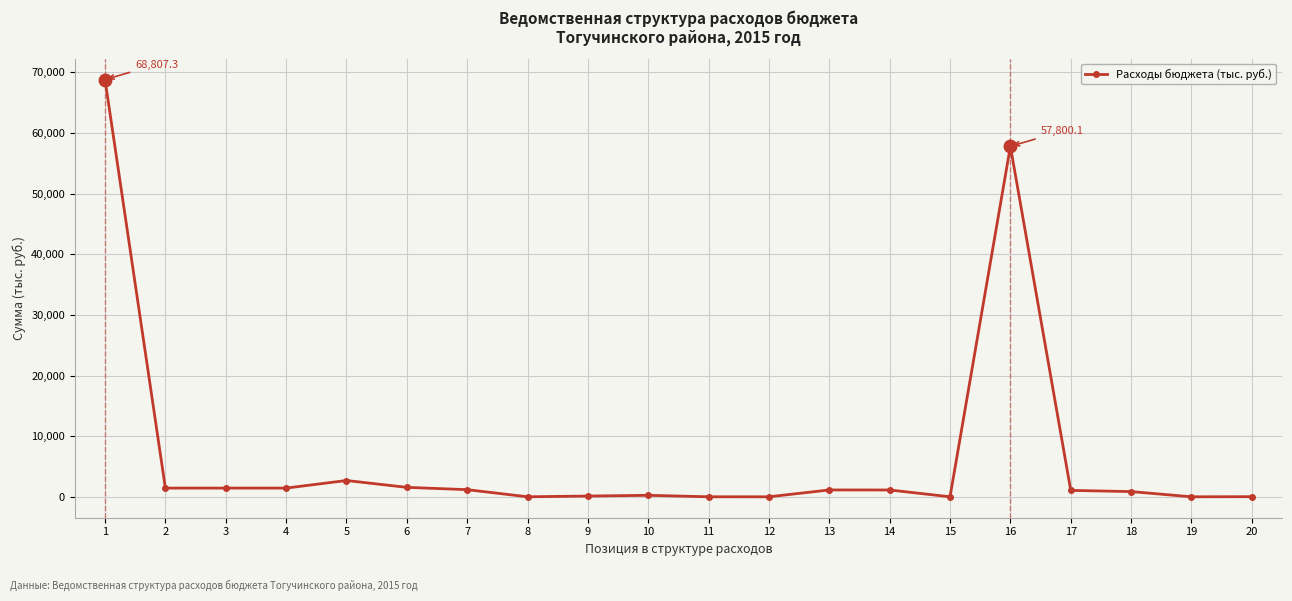

What is the value of the 5th point from the left?

2689.2